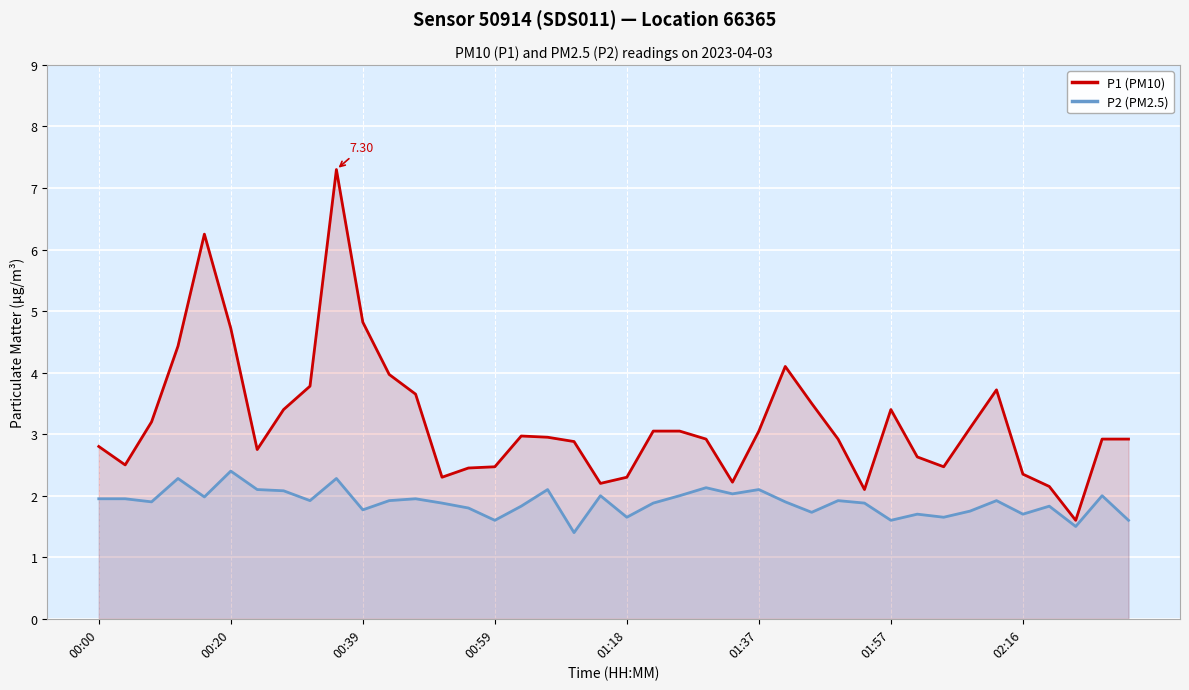

True or false: P1 (PM10) and P2 (PM2.5) intersect in this chart.

False